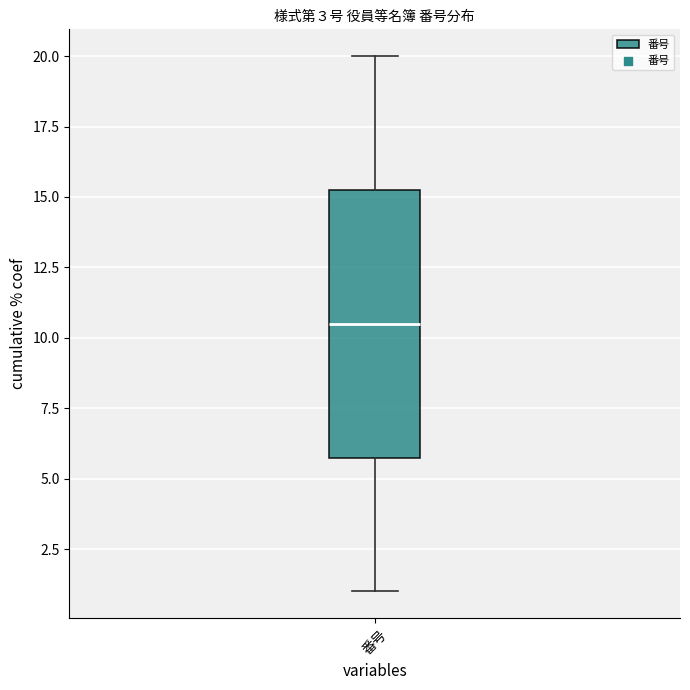

Read this box plot against the y-axis: the position of the median line, the range covered by the box, and the ends of both whiskers. The values are not printed on the chart, so give them approximately, as read against the axis.

median 10.5, box 6.0 to 15.5, whiskers 1.0 to 20.0